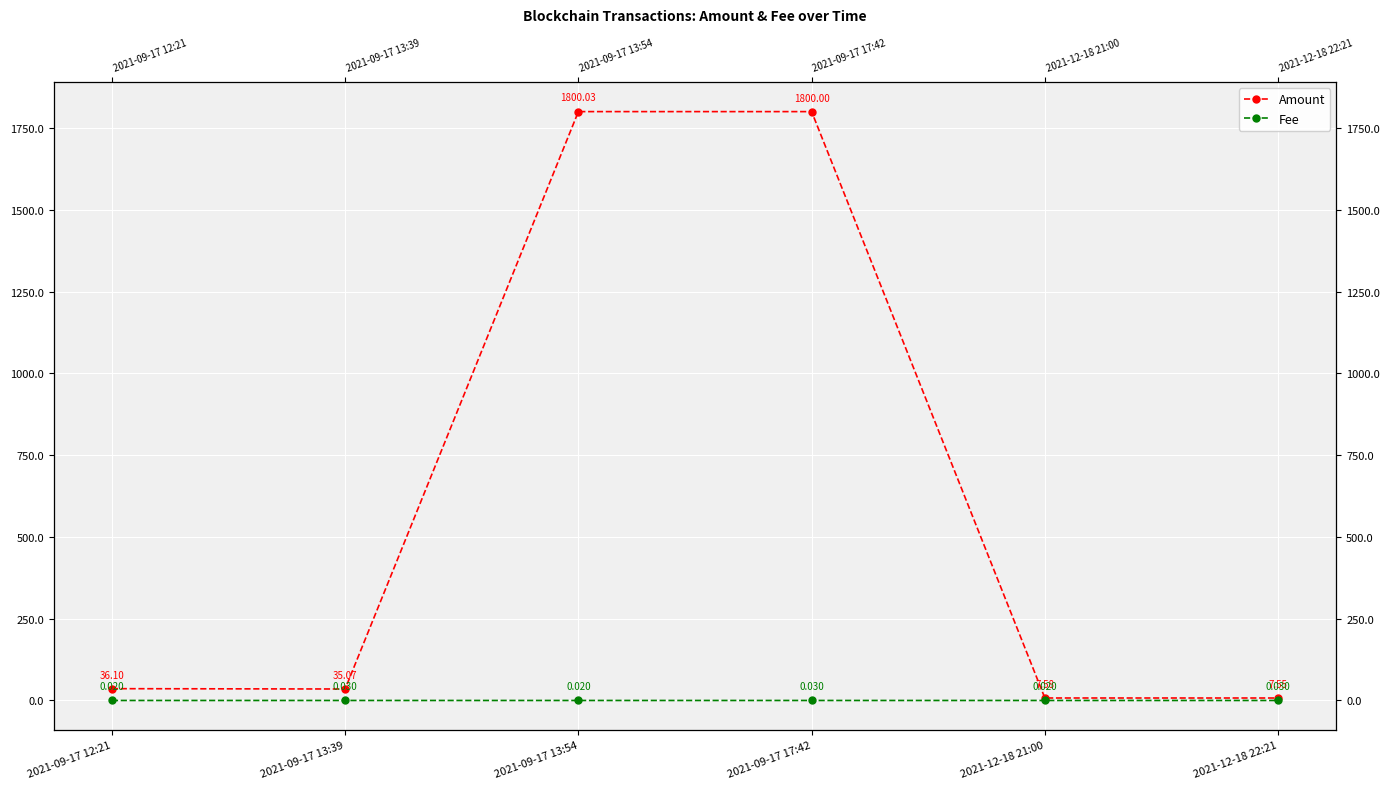

What position from the left is 2021-09-17 13:39?

2